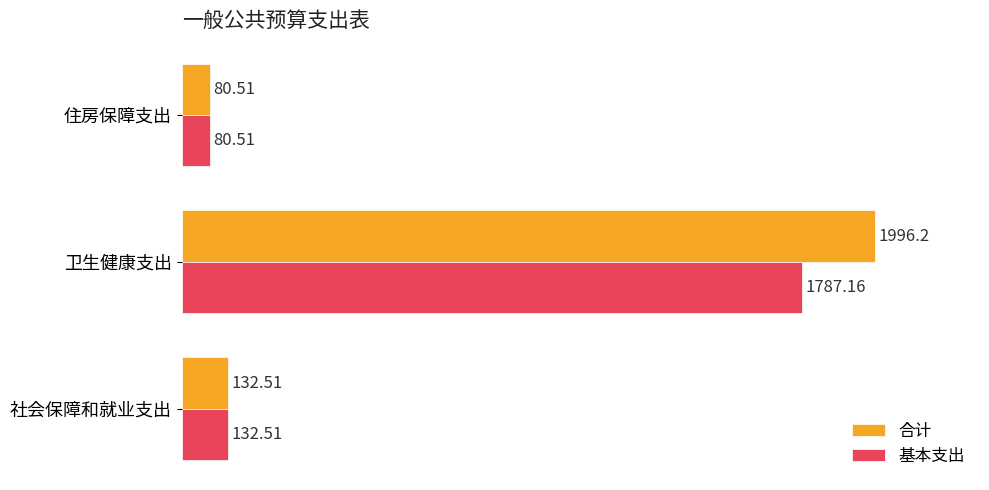

Which category has the highest value in the 合计 series?

卫生健康支出